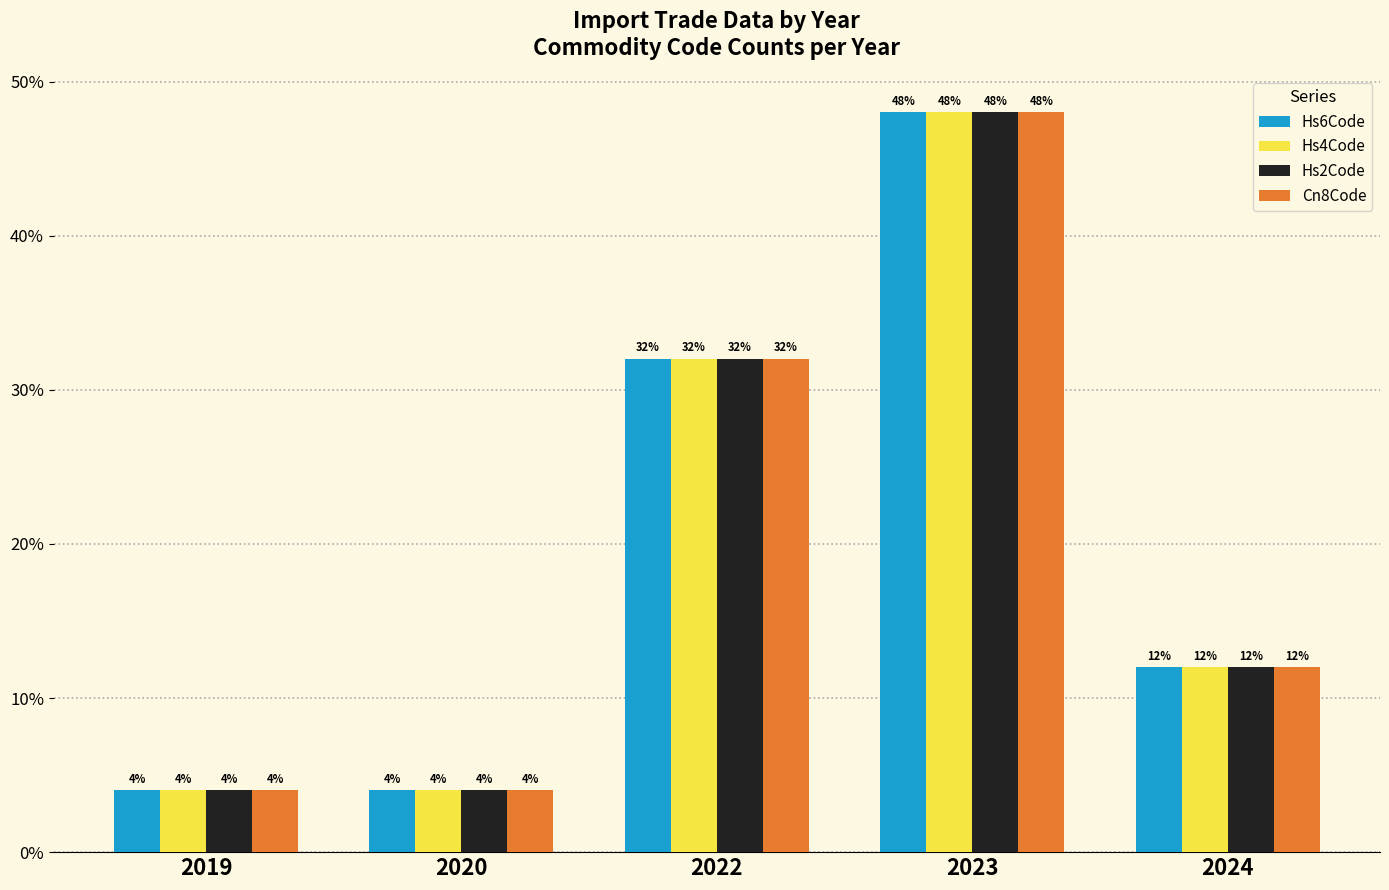

How many bars are there in total?

20